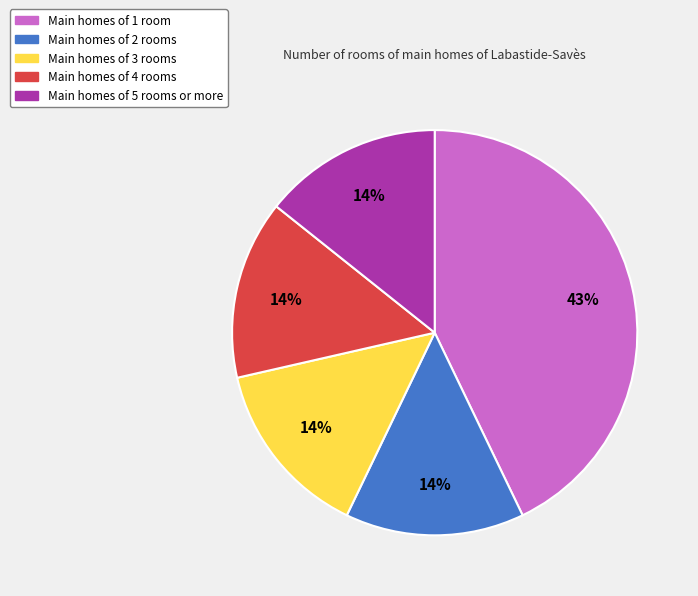

Between Main homes of 2 rooms and Main homes of 1 room, which is larger?

Main homes of 1 room